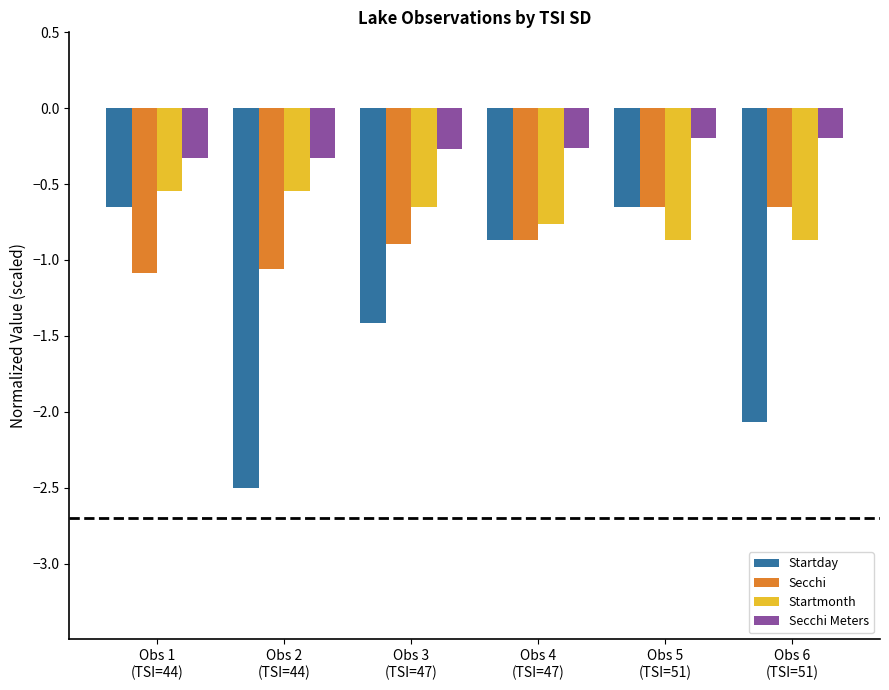

What is the label of the 2nd bar from the right?

Obs 5
(TSI=51)